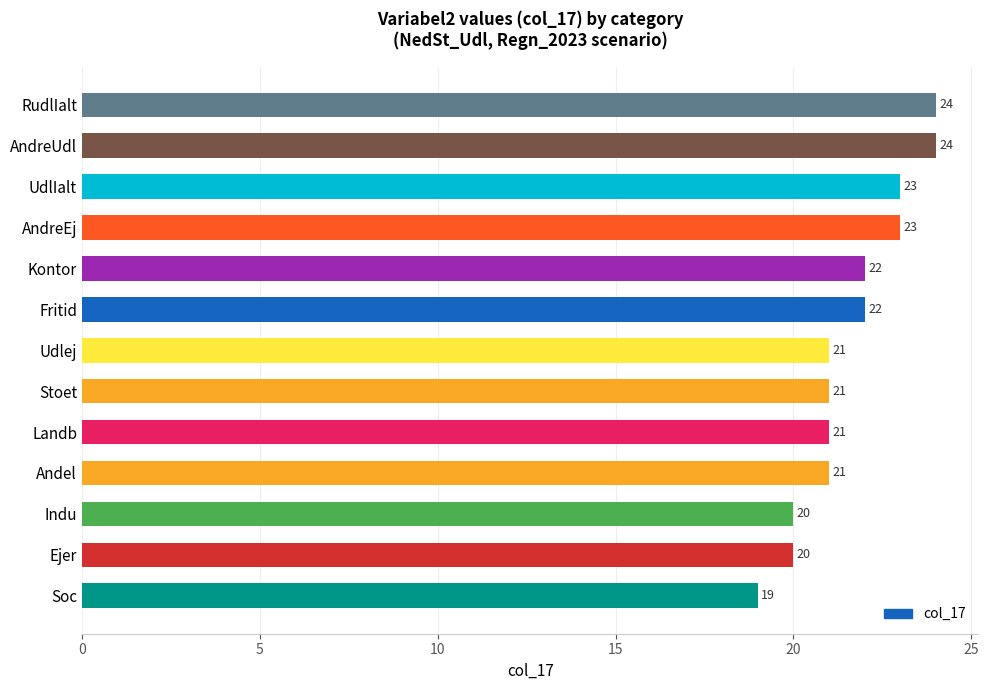

What is the ratio of the value at AndreUdl to the value at Kontor?

1.1